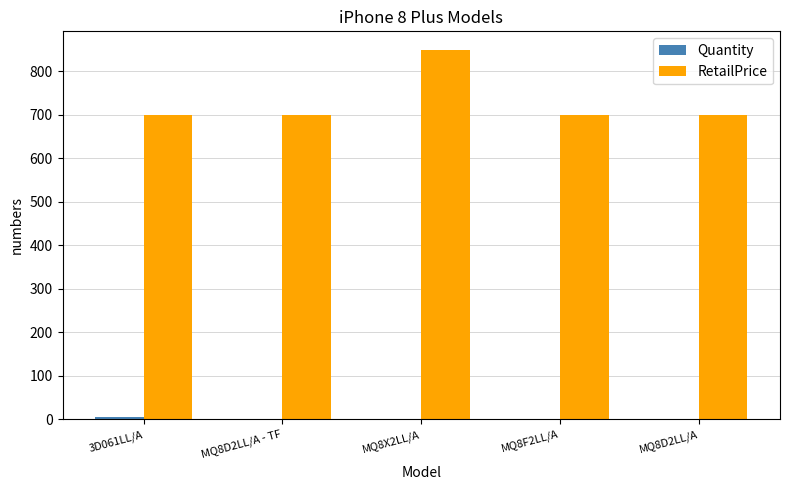

Which category has the highest value in the RetailPrice series?

MQ8X2LL/A